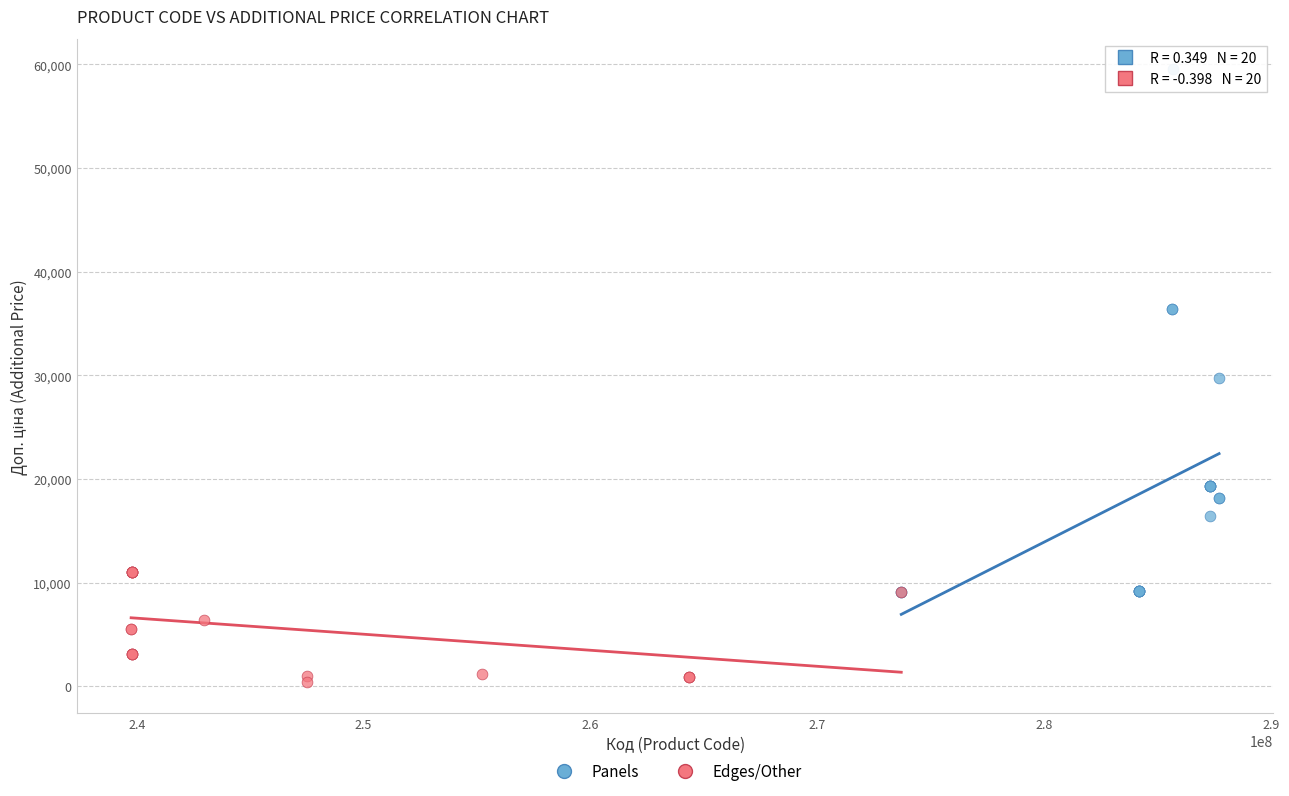

Which series contains the highest Y value?

Panels